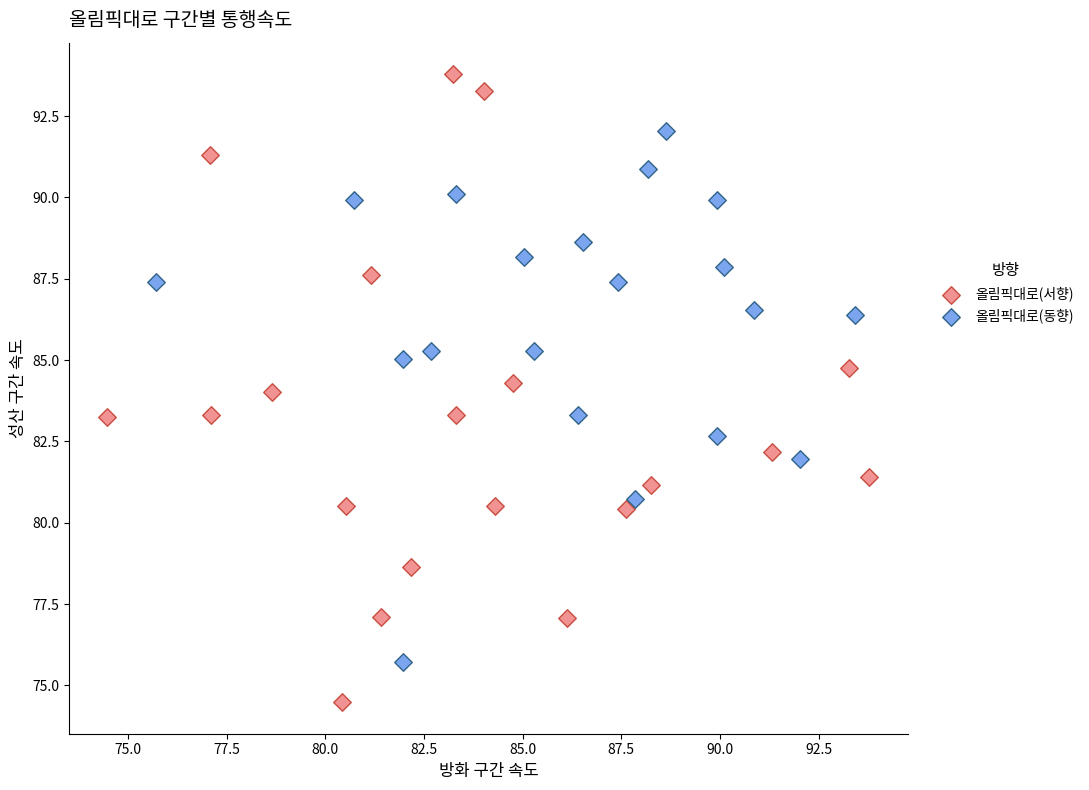

Which series reaches the minimum Y coordinate?

올림픽대로(서향)